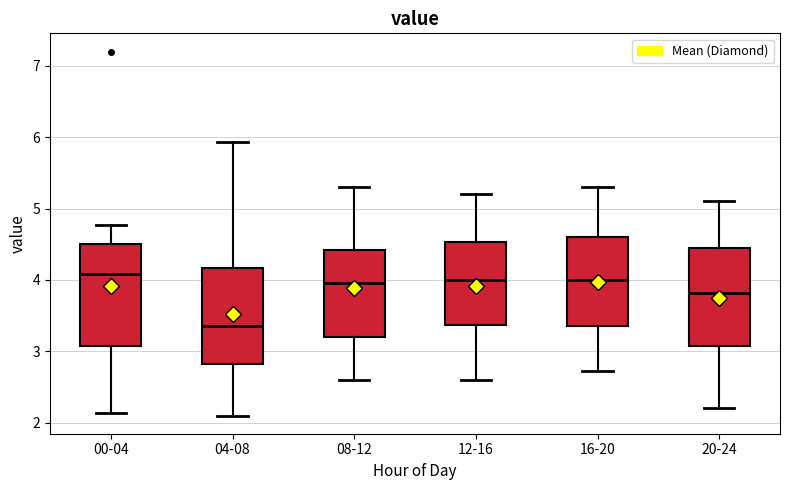

Which box's median line is the lowest?

04-08